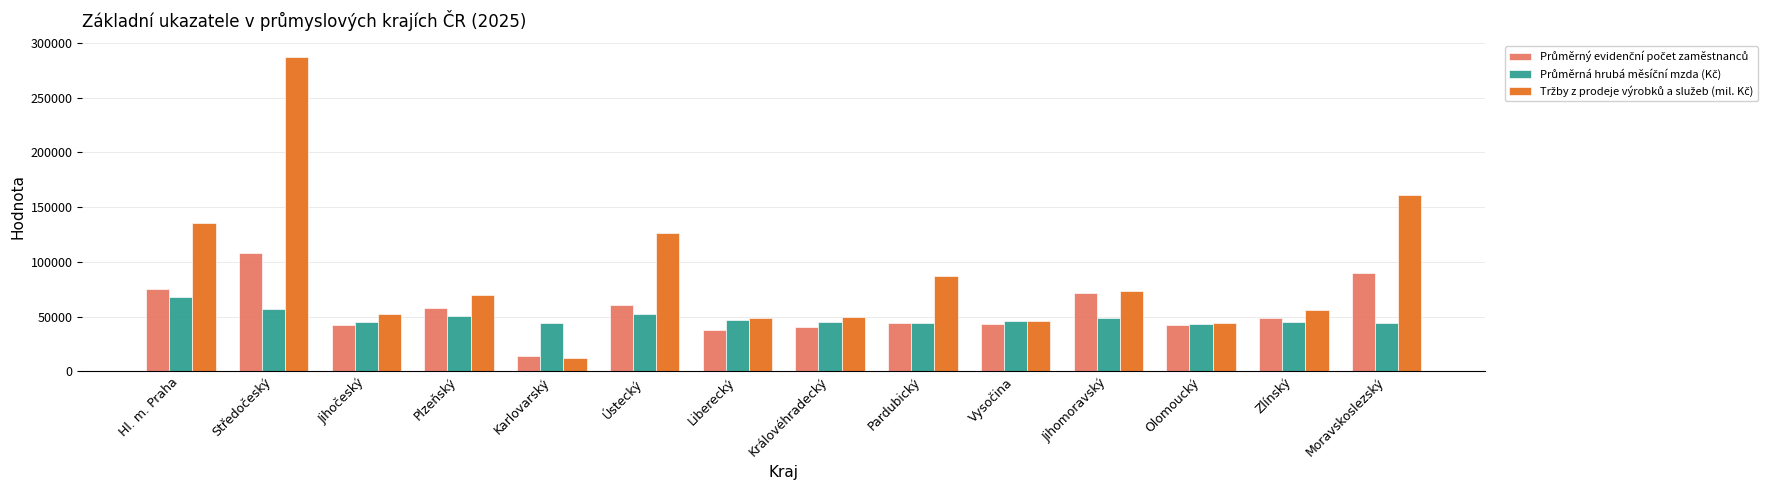

What is the total value across all series at Ústecký?

239483.9